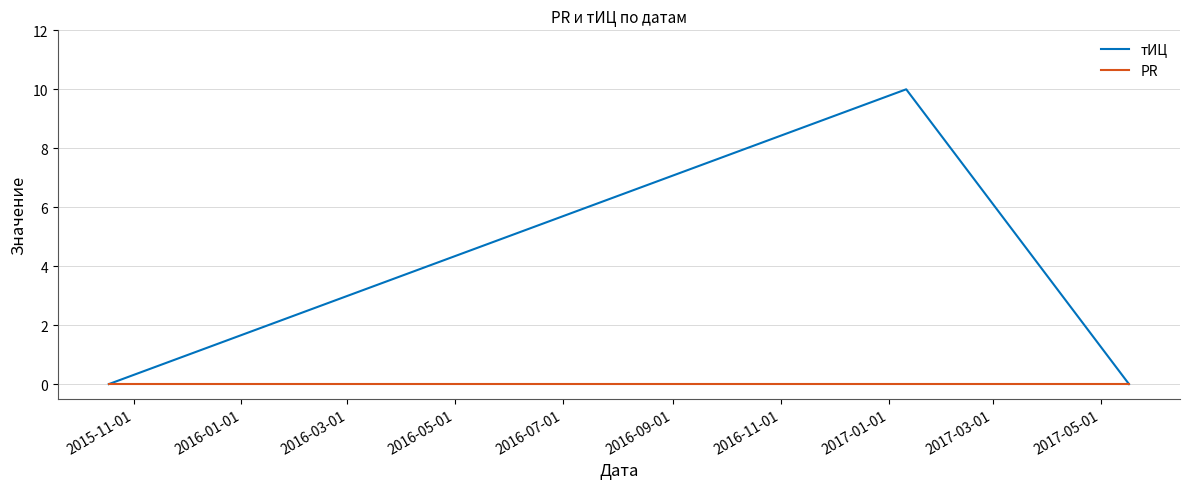

At how many categories does at least one series exceed 8?

1